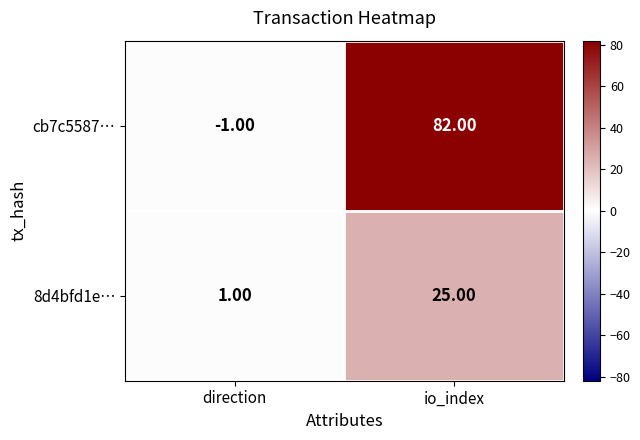

What is the difference between the highest and lowest values at io_index?

57